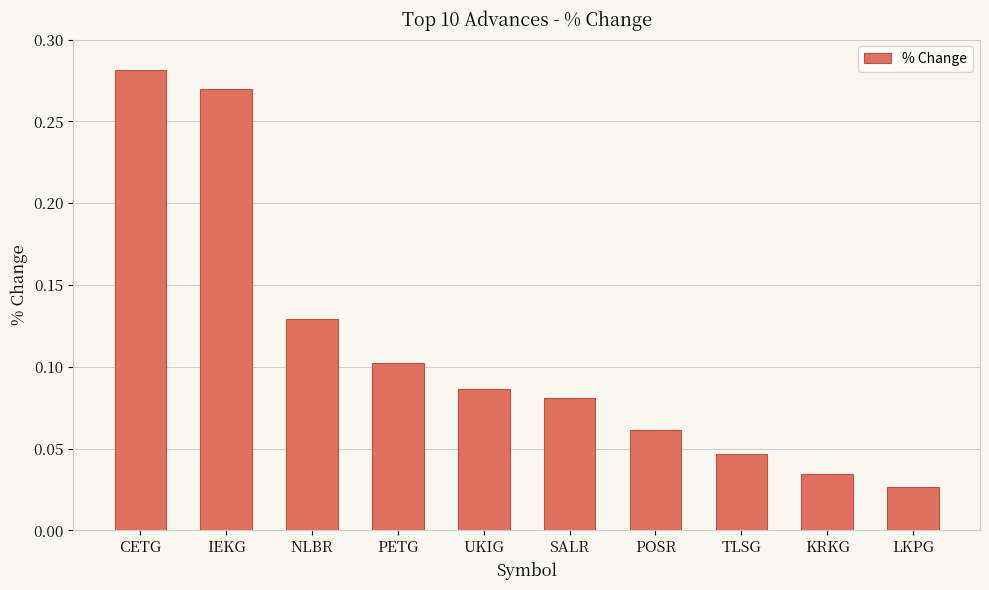

The value at POSR is 0.1. True or false?

True